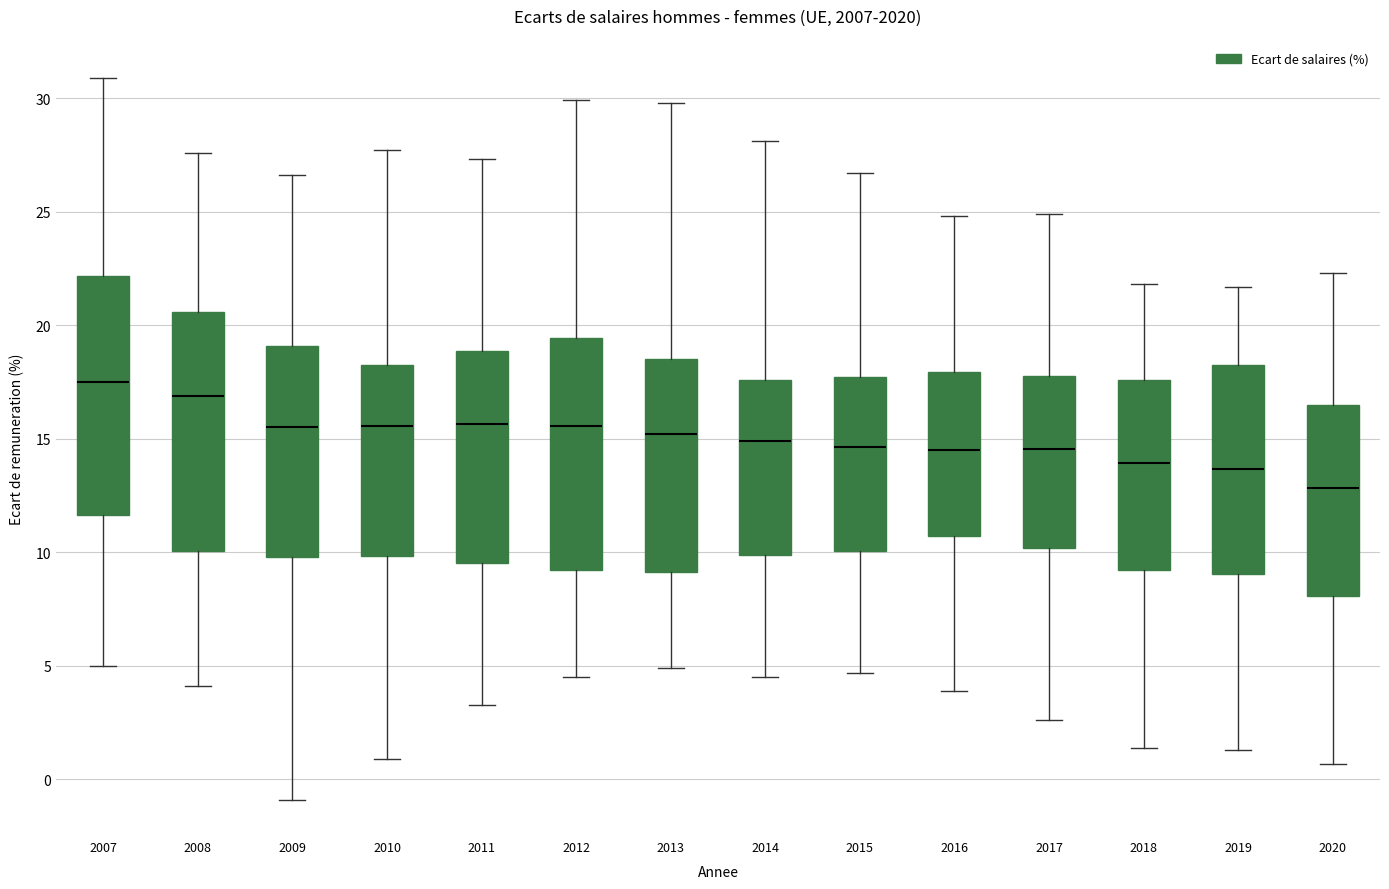

Which box's median line is the lowest?

2020